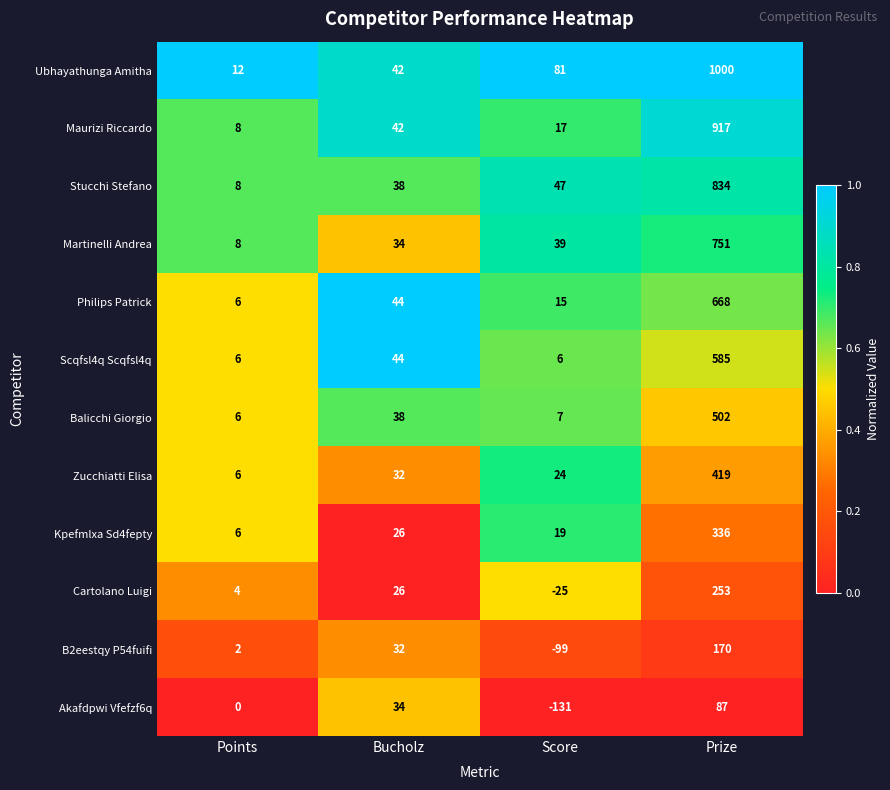

Count the number of categories in the chart.

4